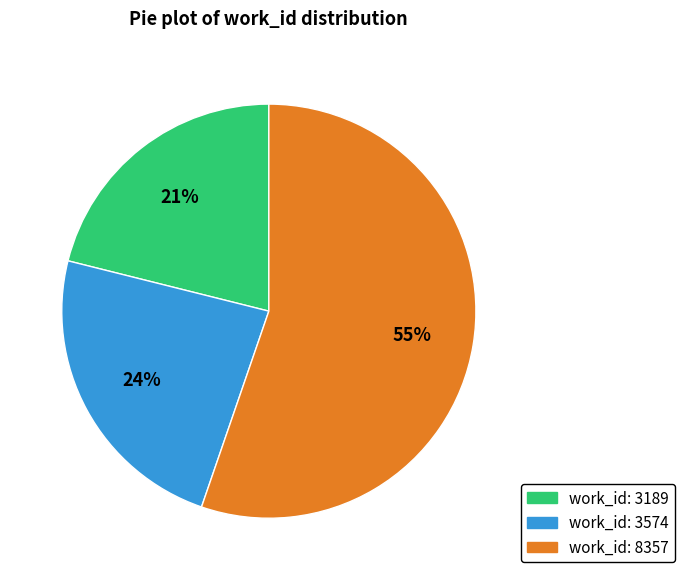

How many slices are in this pie chart?

3